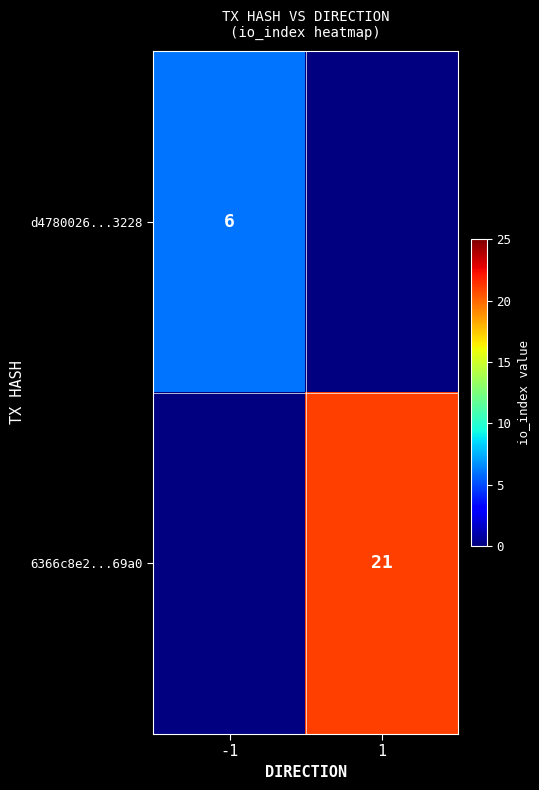

The d4780026...3228 series shows 6 at -1. True or false?

True